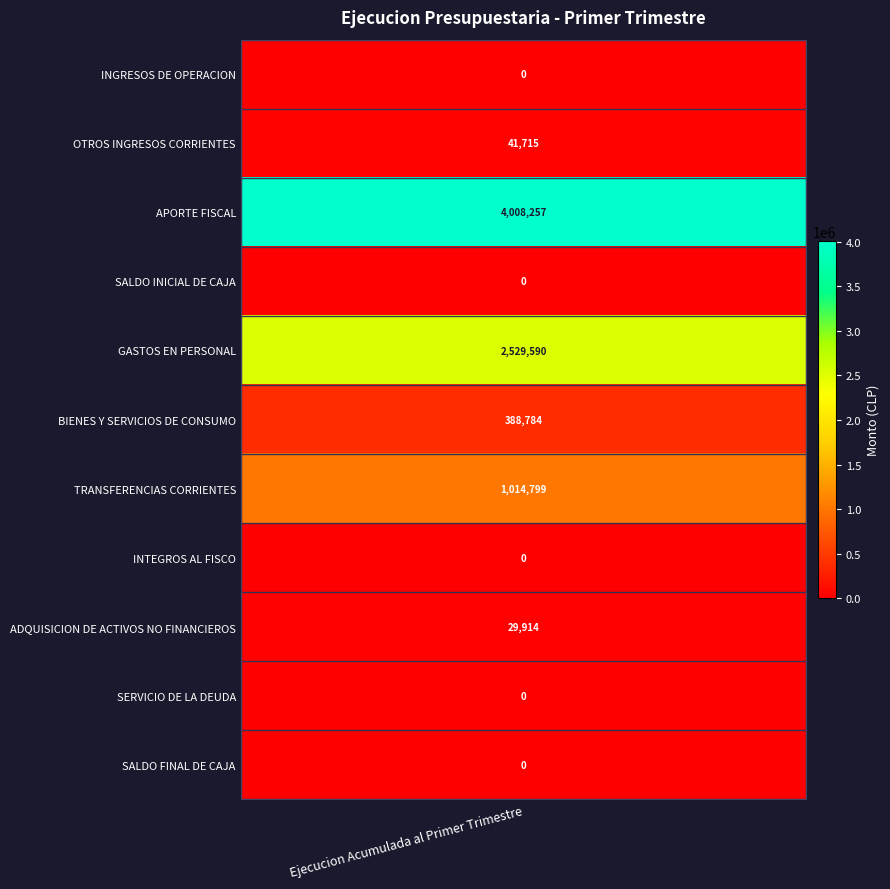

Reading left to right, list all the values displayed in this chart.

07: 0=0	1=41715	2=4008257	3=0	4=2529590	5=388784	6=1014799	7=0	8=29914	9=0	10=0
08: 0=0	1=41715	2=4008257	3=0	4=2529590	5=388784	6=1014799	7=0	8=29914	9=0	10=0